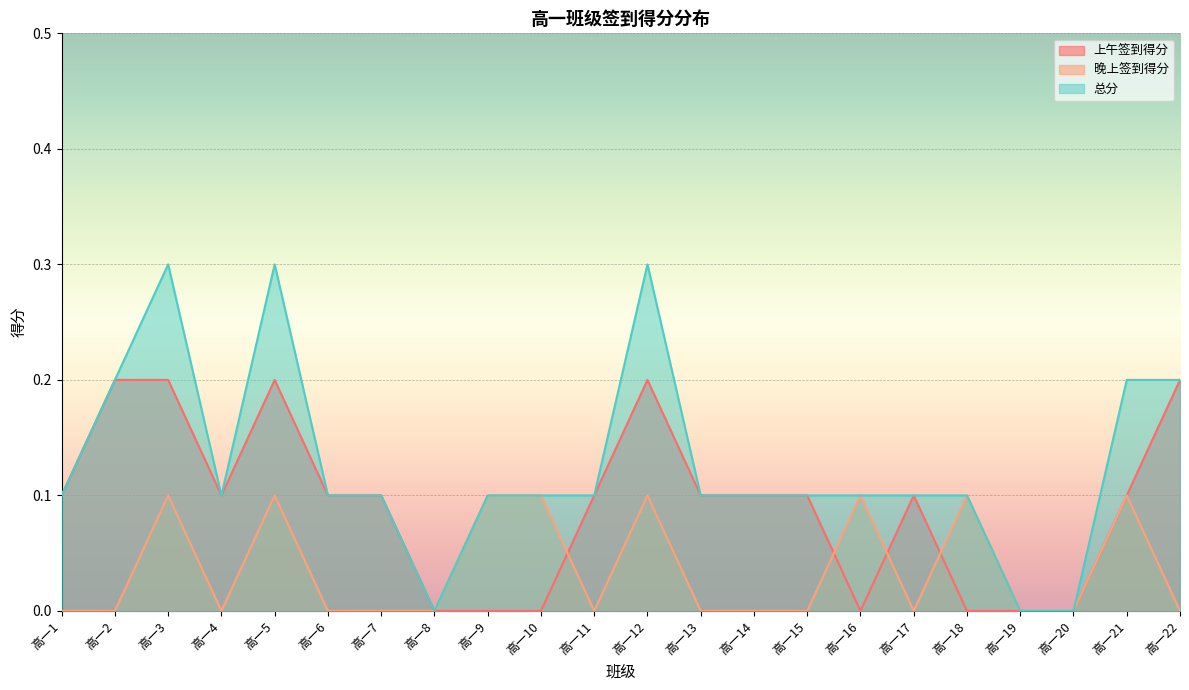

Reading left to right, extract all data points from this chart.

上午签到得分: 高一1=0.1	高一2=0.2	高一3=0.2	高一4=0.1	高一5=0.2	高一6=0.1	高一7=0.1	高一8=0.0	高一9=0.0	高一10=0.0	高一11=0.1	高一12=0.2	高一13=0.1	高一14=0.1	高一15=0.1	高一16=0.0	高一17=0.1	高一18=0.0	高一19=0.0	高一20=0.0	高一21=0.1	高一22=0.2
晚上签到得分: 高一1=0.0	高一2=0.0	高一3=0.1	高一4=0.0	高一5=0.1	高一6=0.0	高一7=0.0	高一8=0.0	高一9=0.1	高一10=0.1	高一11=0.0	高一12=0.1	高一13=0.0	高一14=0.0	高一15=0.0	高一16=0.1	高一17=0.0	高一18=0.1	高一19=0.0	高一20=0.0	高一21=0.1	高一22=0.0
总分: 高一1=0.1	高一2=0.2	高一3=0.3	高一4=0.1	高一5=0.3	高一6=0.1	高一7=0.1	高一8=0.0	高一9=0.1	高一10=0.1	高一11=0.1	高一12=0.3	高一13=0.1	高一14=0.1	高一15=0.1	高一16=0.1	高一17=0.1	高一18=0.1	高一19=0.0	高一20=0.0	高一21=0.2	高一22=0.2